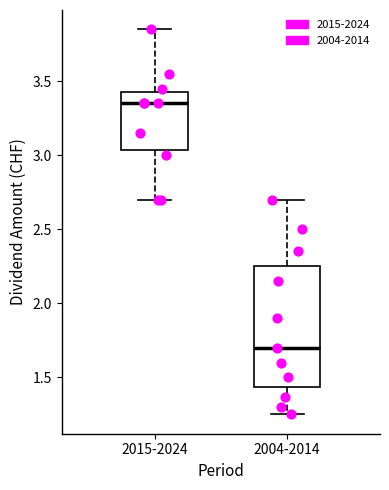

Comparing the boxes themselves (not the whiskers), which one is the tallest?

2004-2014